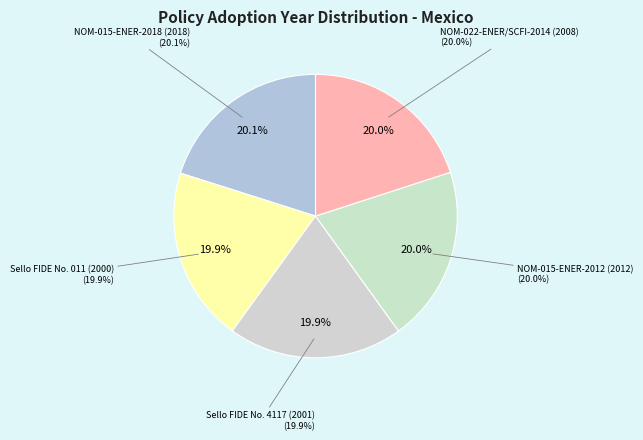

What percentage is the NOM-015-ENER-2018 slice, to the nearest percent?

20%